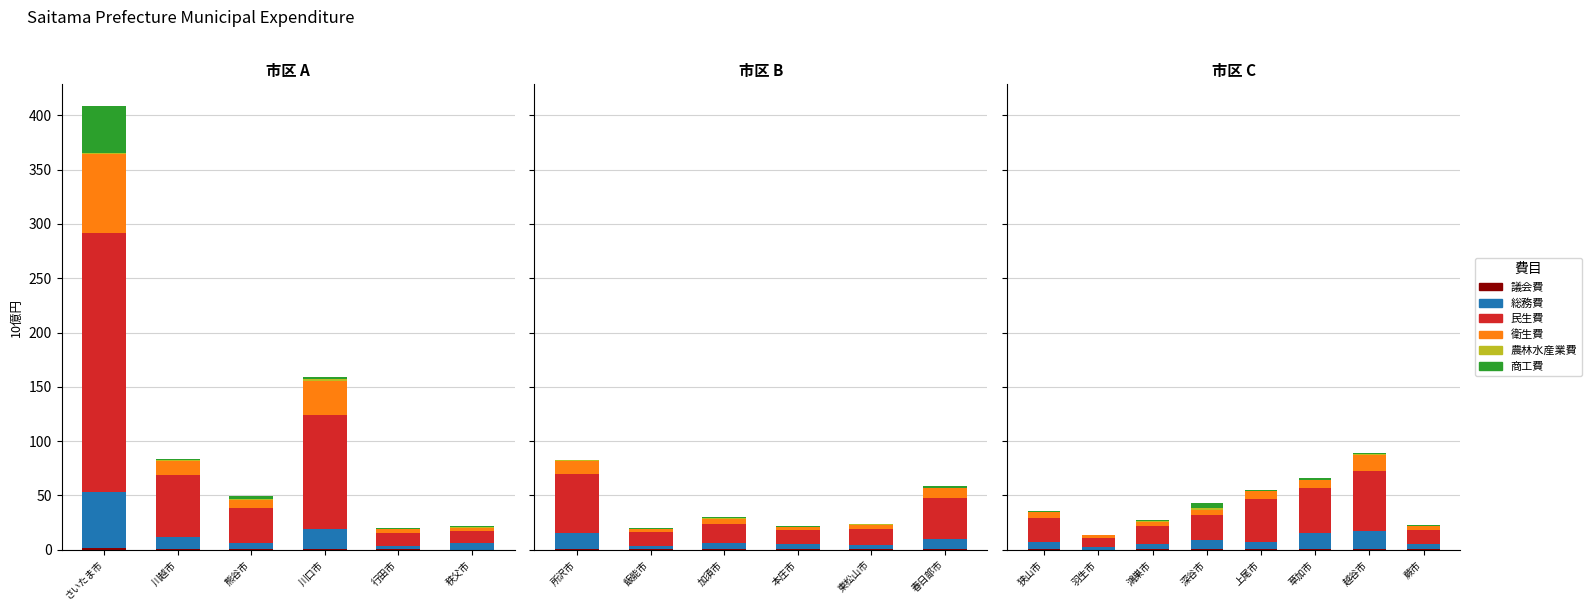

How many series are shown in this chart?

6